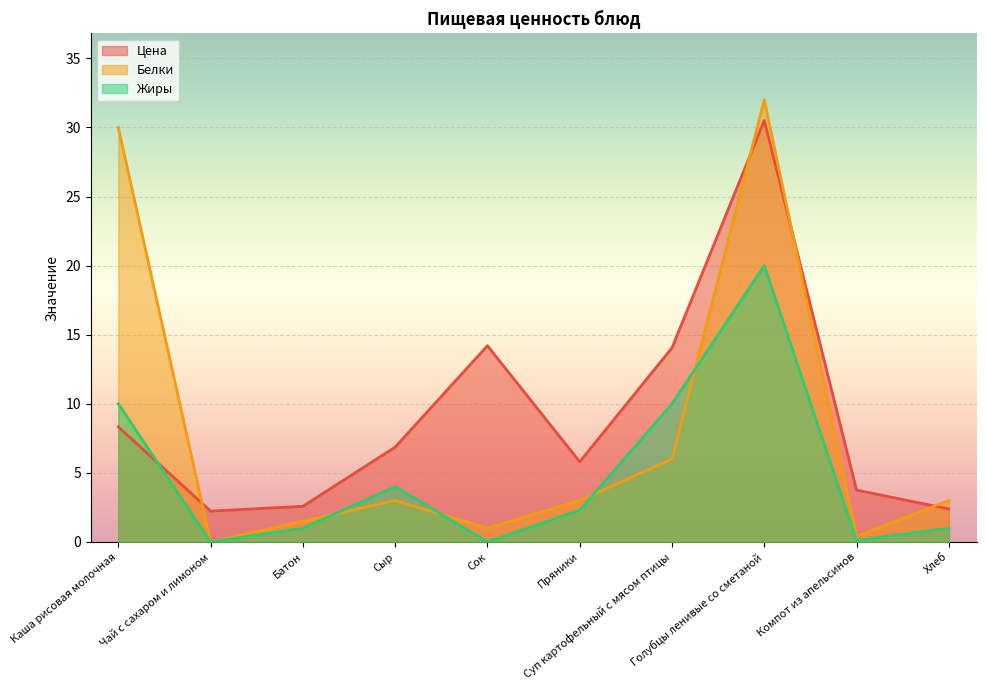

How many interior local valleys does the Жиры series have?

3